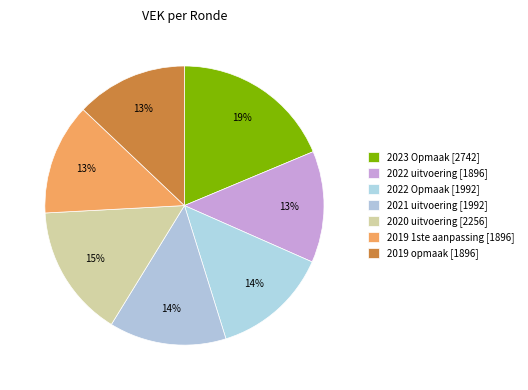

To the nearest percent, what percentage of the pie is 2023 Opmaak?

19%